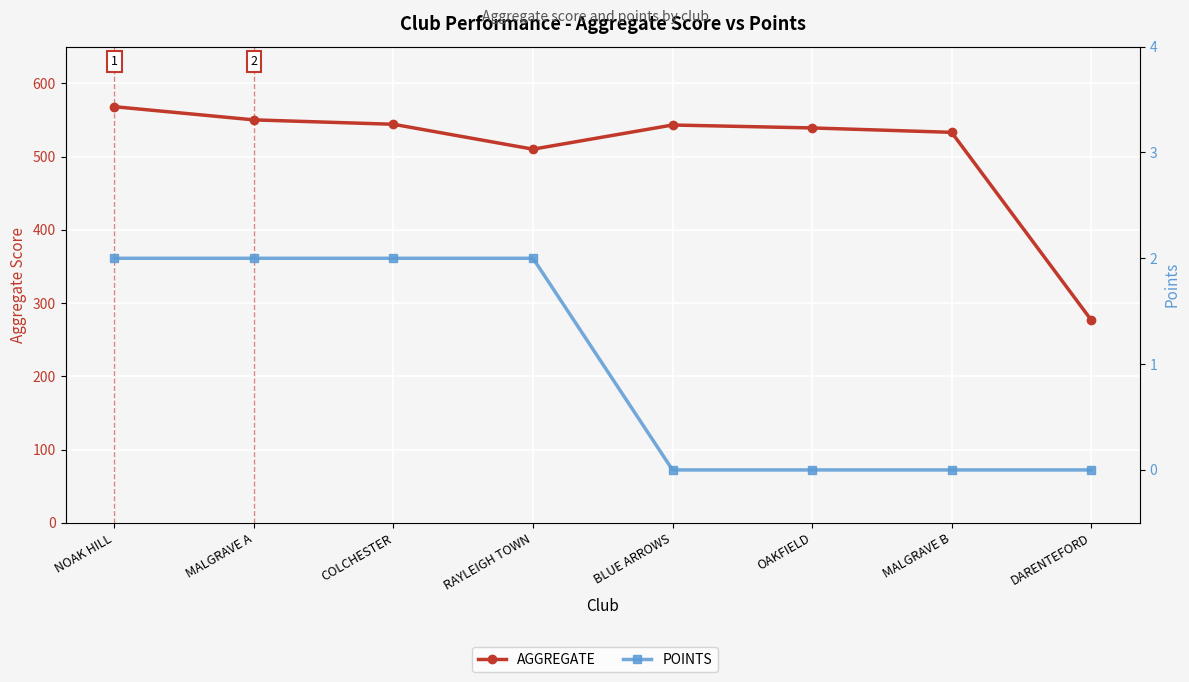

How many series are shown in this chart?

2